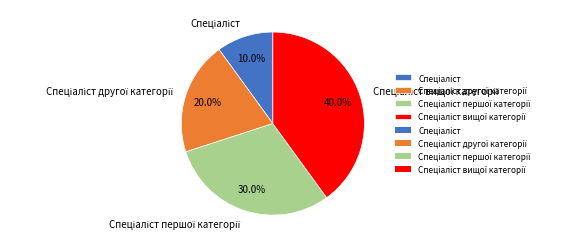

Is there a majority slice in this chart?

No